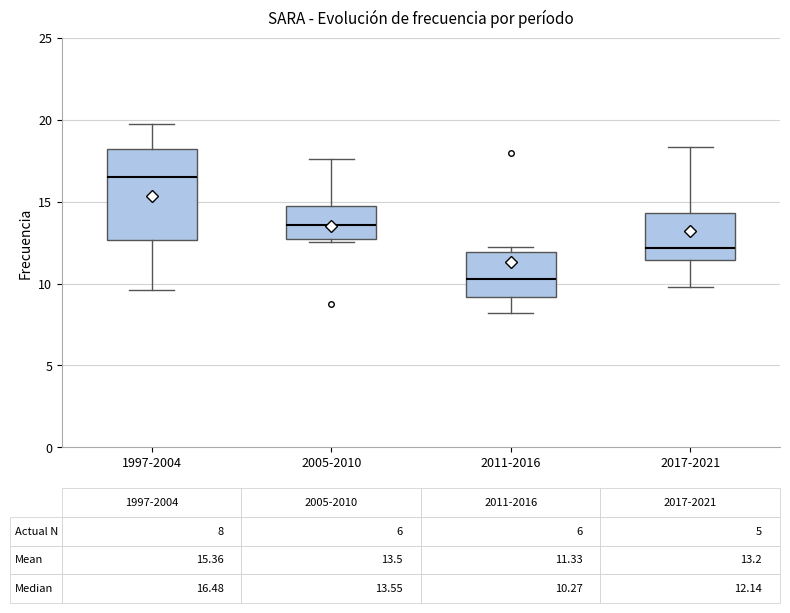

Which box is the tallest, from its lower edge to its upper edge?

1997-2004